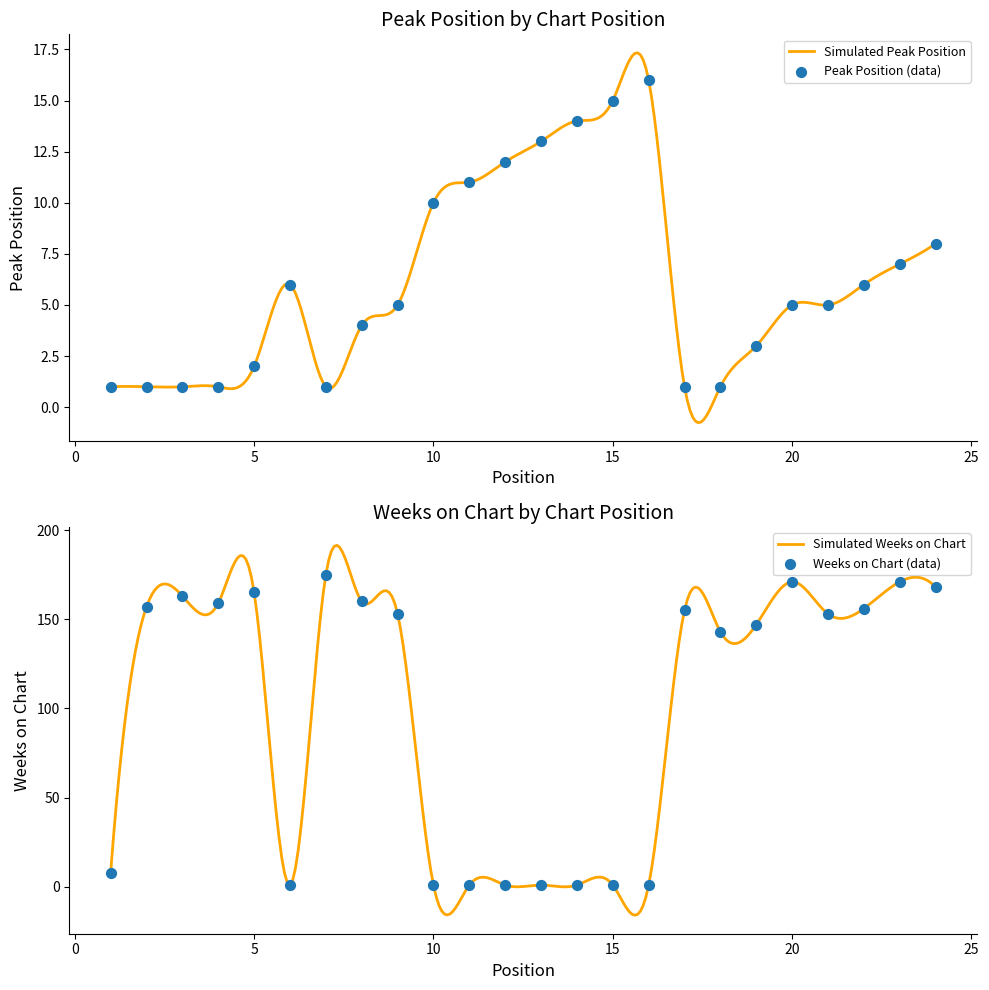

Which series has the largest Y range (max minus min)?

Weeks on Chart